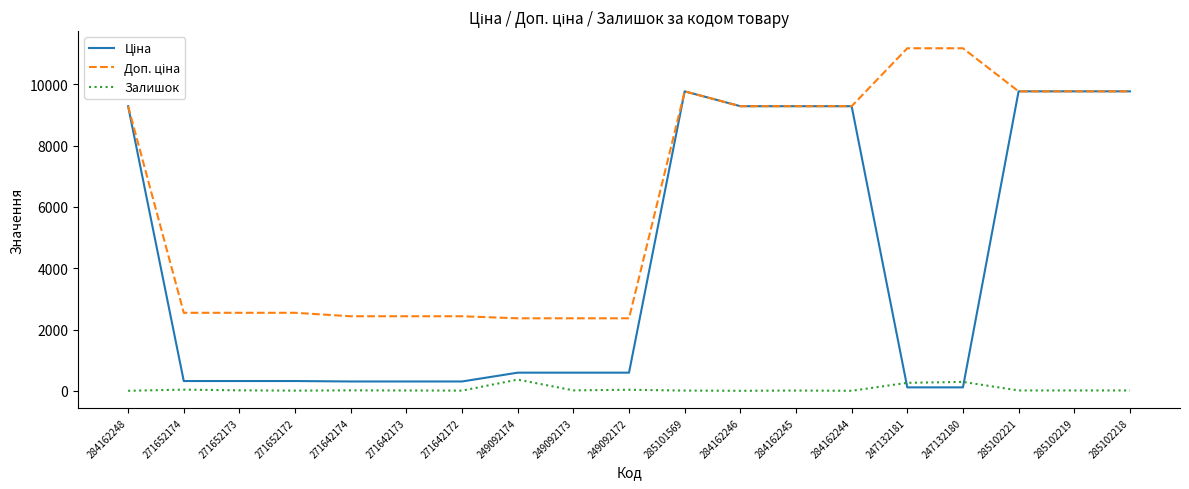

What is the spread (max minus min) of values at 284162248?

9290.5